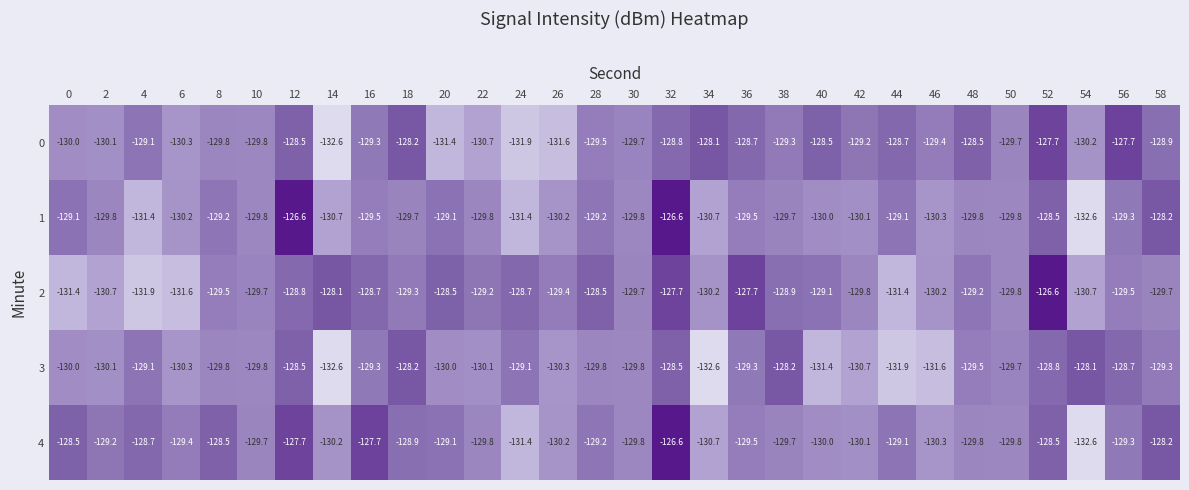

What is the sum of the 0 values at 50 and 24?

-261.6